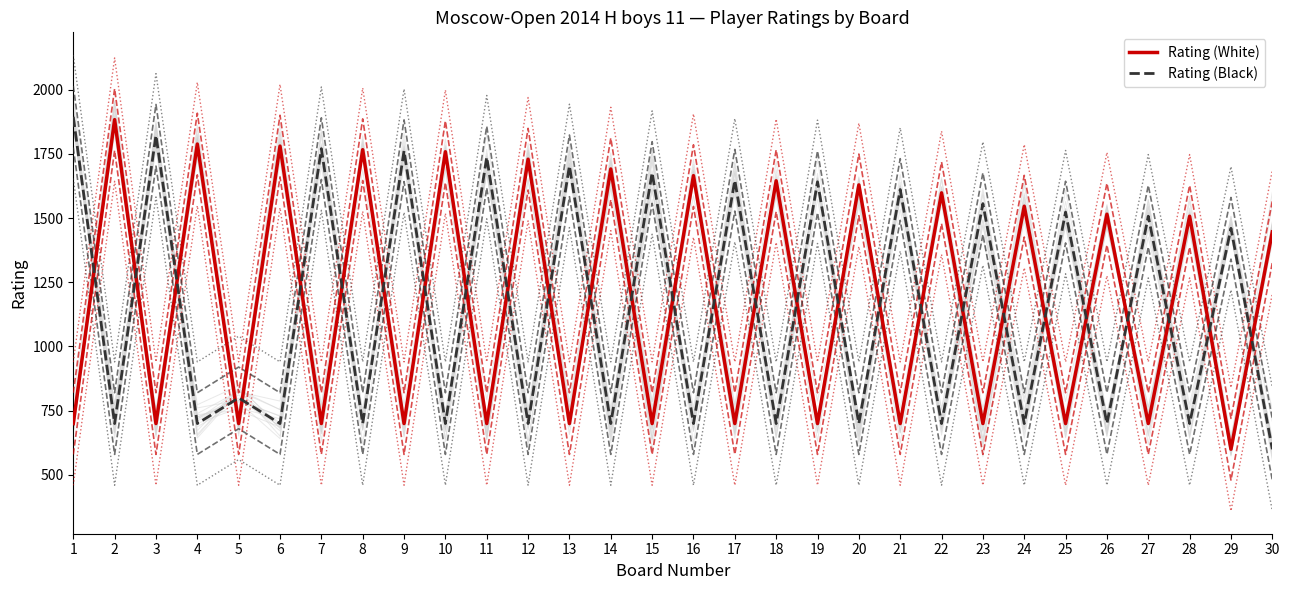

At which category does Rating (Black) reach its first local peak?

3